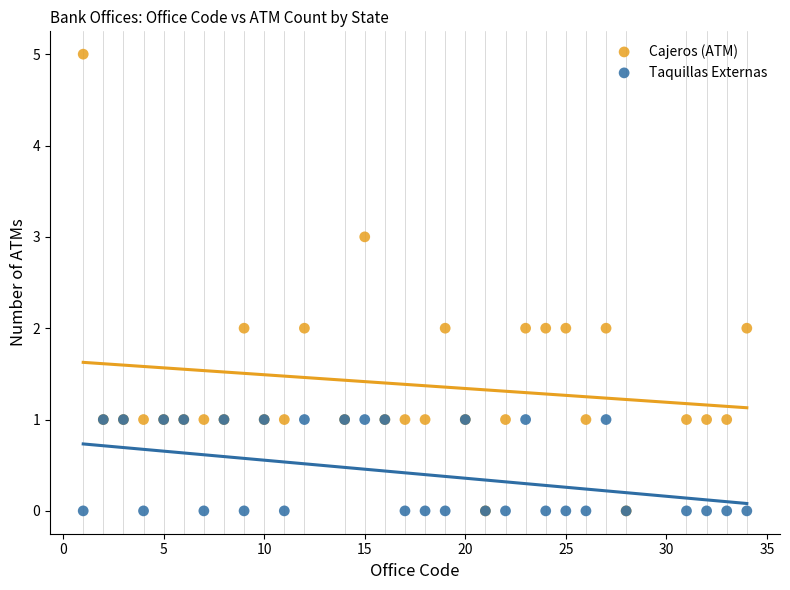

What are all the series names shown in the legend?

Cajeros (ATM), Taquillas Externas